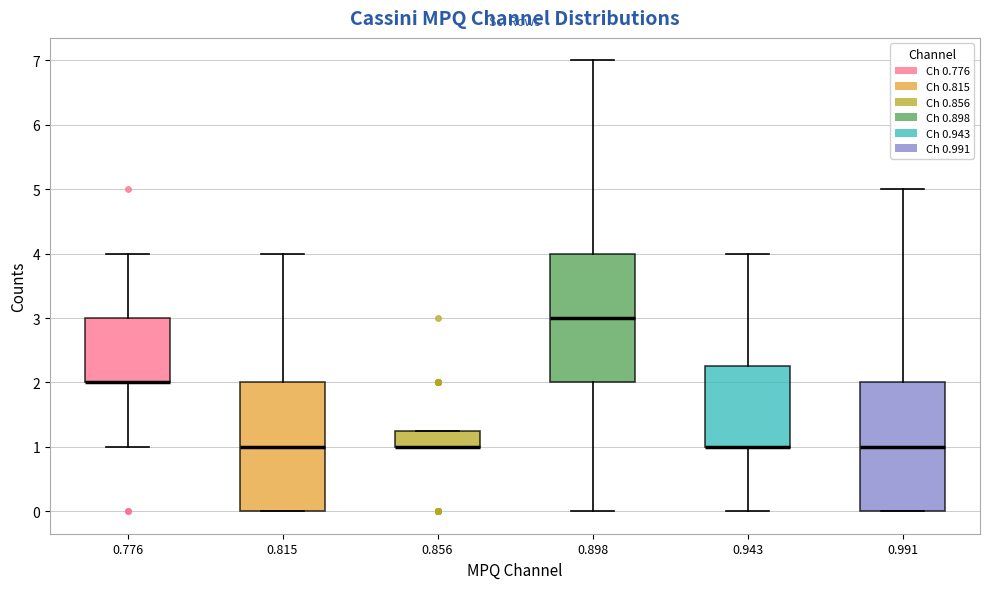

Reading left to right, transcribe this box plot: for each box, give where its median line is, the range the box spans, and where its two whiskers end, as read against the y-axis. The values are not printed on the chart, so give them approximately, as read against the axis.

0.776: median 2.0 (drawn on the box's lower edge), box 2.0 to 3.0, whiskers 1.0 to 4.0
0.815: median 1.0, box 0.0 to 2.0, whiskers 0.0 to 4.0
0.856: median 1.0 (drawn on the box's lower edge), box 1.0 to 1.3, whiskers 1.0 to 1.3
0.898: median 3.0, box 2.0 to 4.0, whiskers 0.0 to 7.0
0.943: median 1.0 (drawn on the box's lower edge), box 1.0 to 2.3, whiskers 0.0 to 4.0
0.991: median 1.0, box 0.0 to 2.0, whiskers 0.0 to 5.0